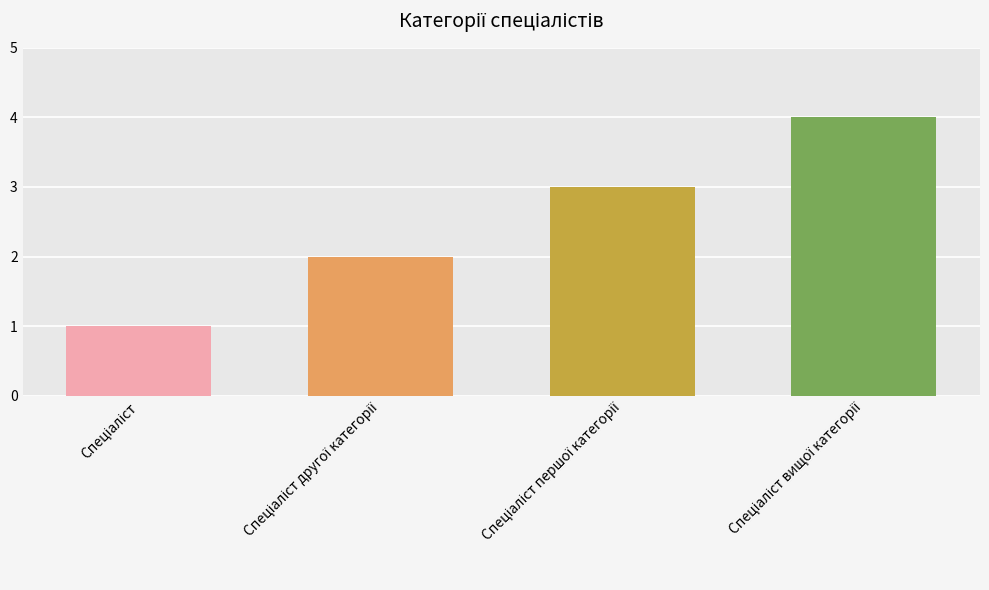

What is the sum of all values?

10